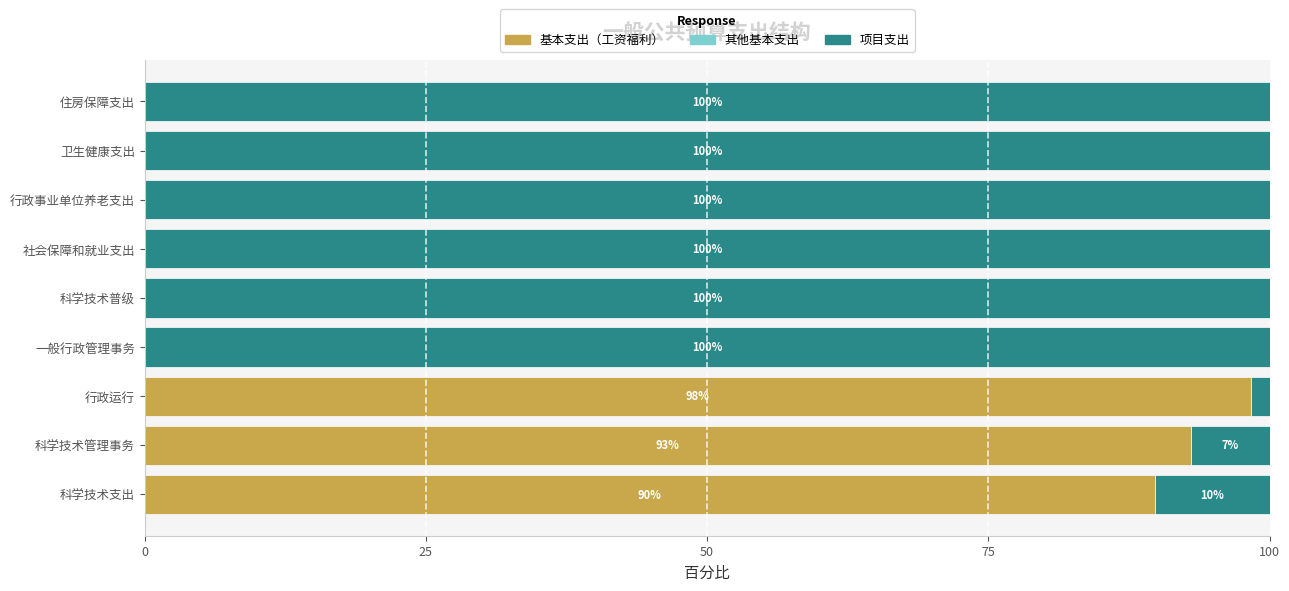

What is the maximum value for 基本支出（工资福利）?

98.3